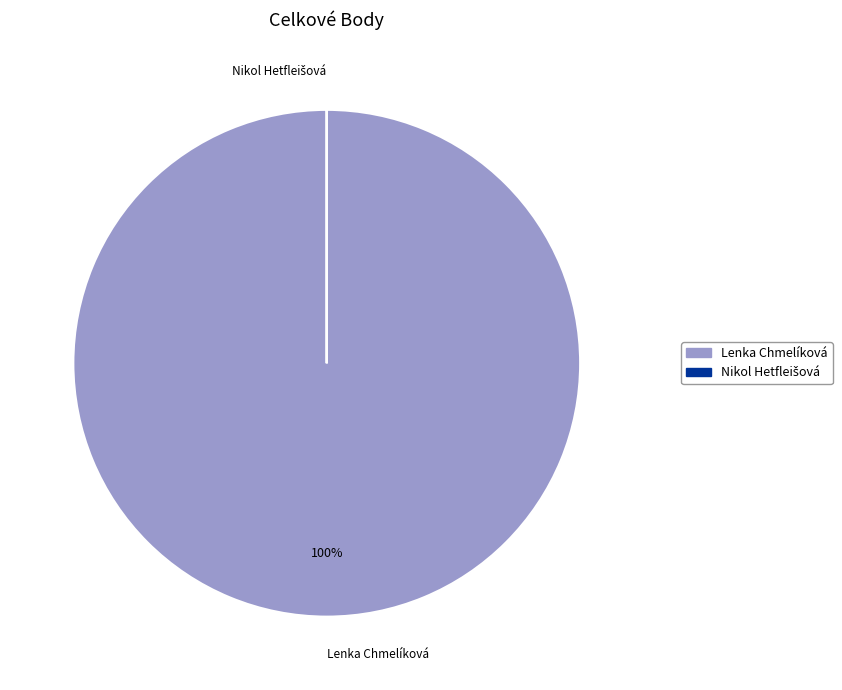

What is the majority slice?

Lenka Chmelíková